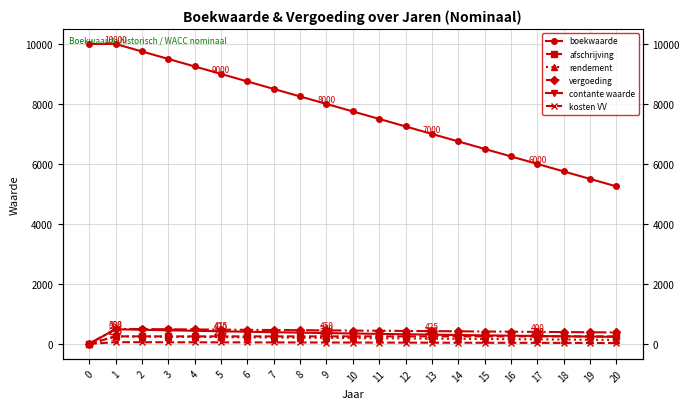

What is the difference between the second highest and minimum values in the vergoeding series?

493.8